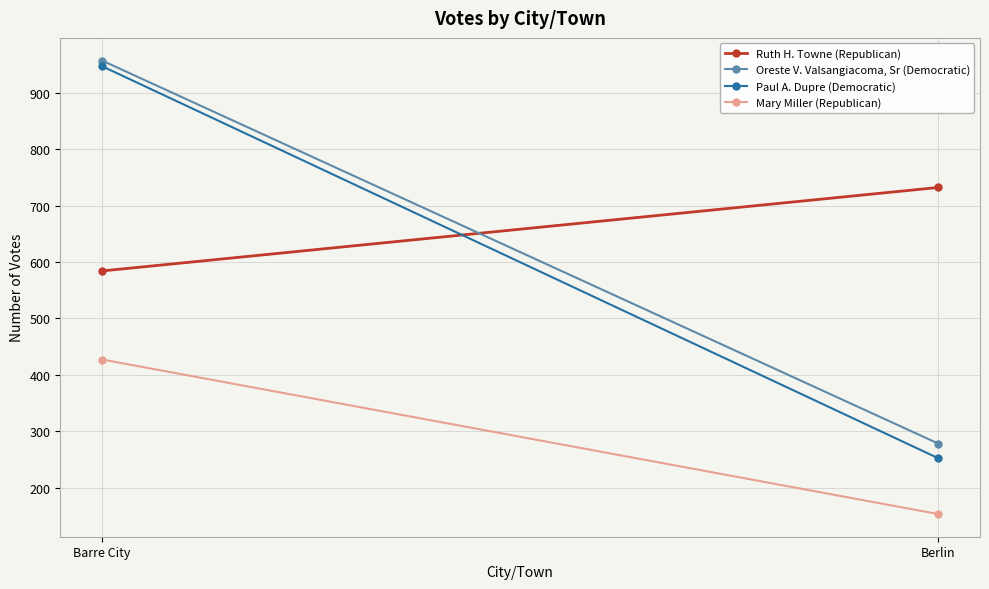

Which series has the widest spread of values?

Paul A. Dupre (Democratic)